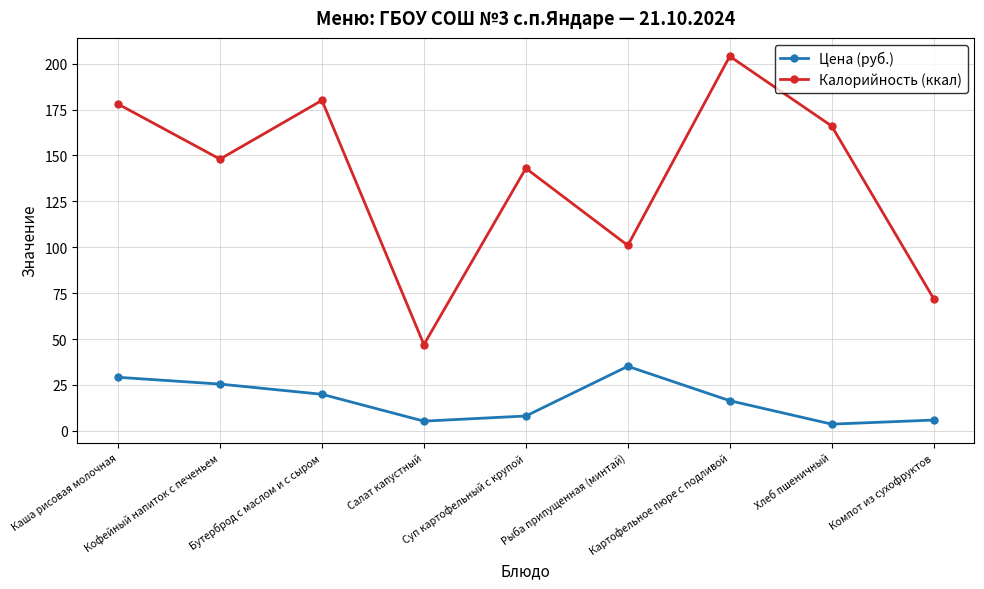

What is the spread (max minus min) of values at Хлеб пшеничный?

162.3